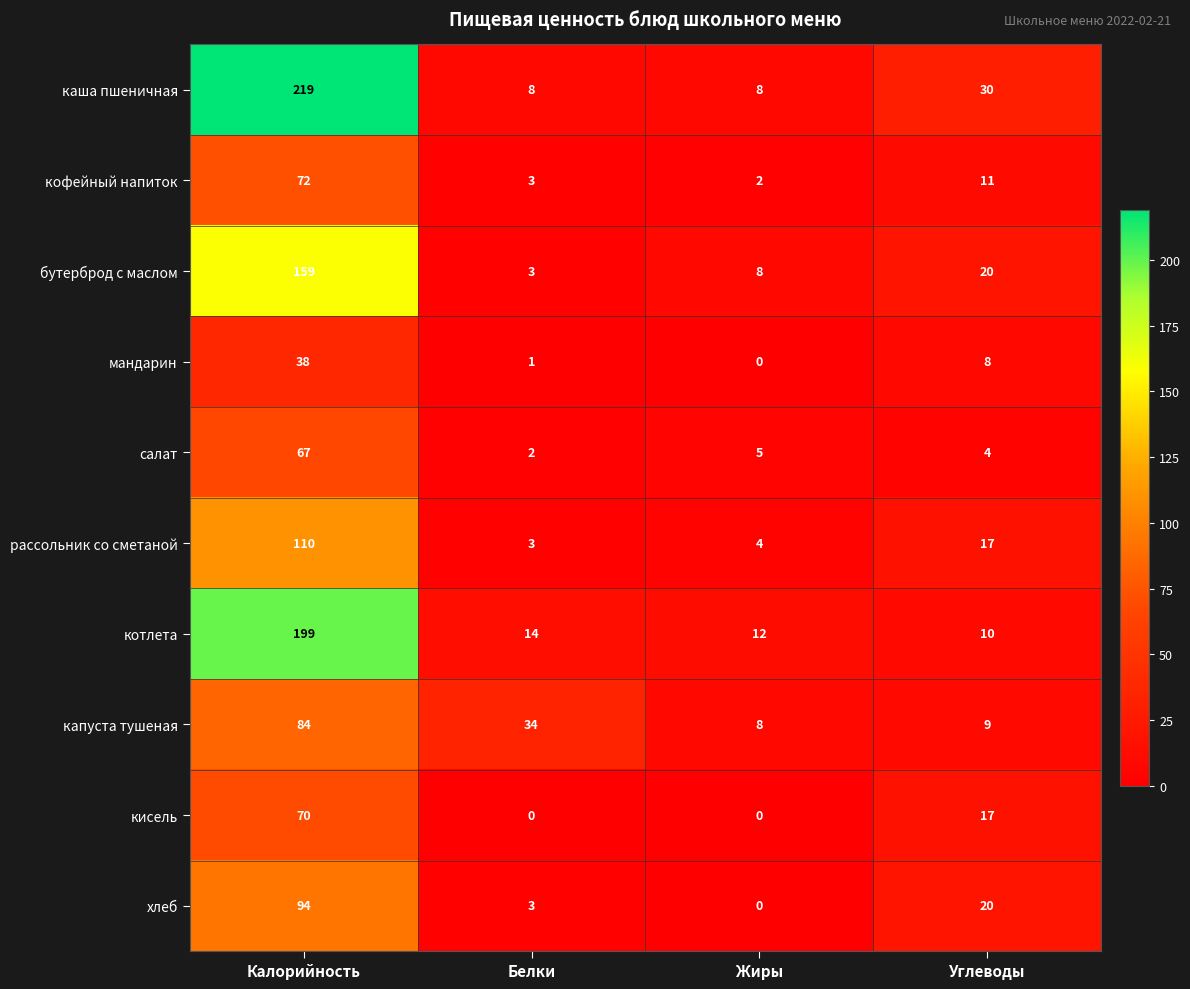

Which label corresponds to the largest value in the chart?

Калорийность